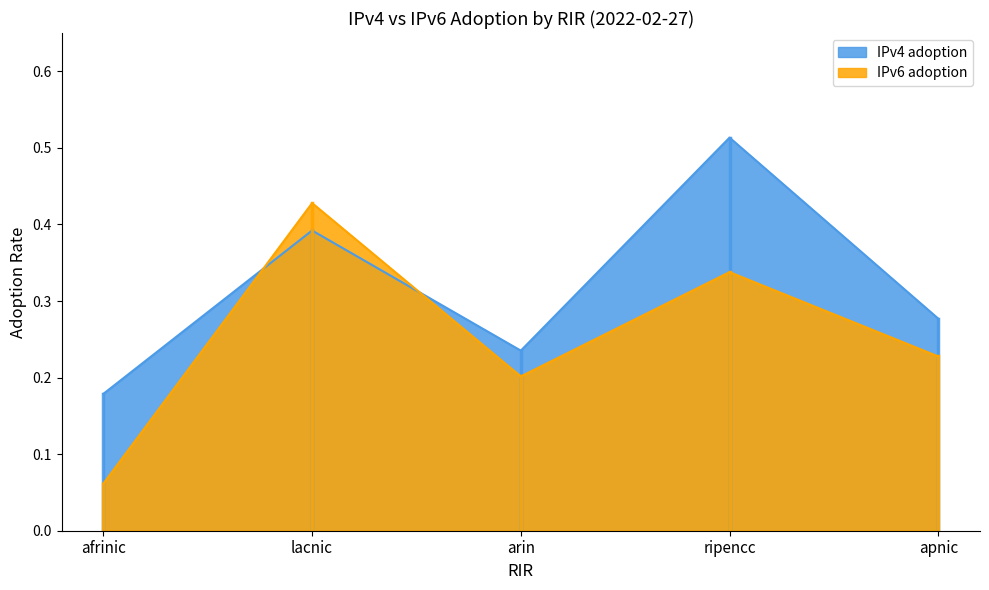

At which category does IPv6 adoption reach its first local peak?

lacnic